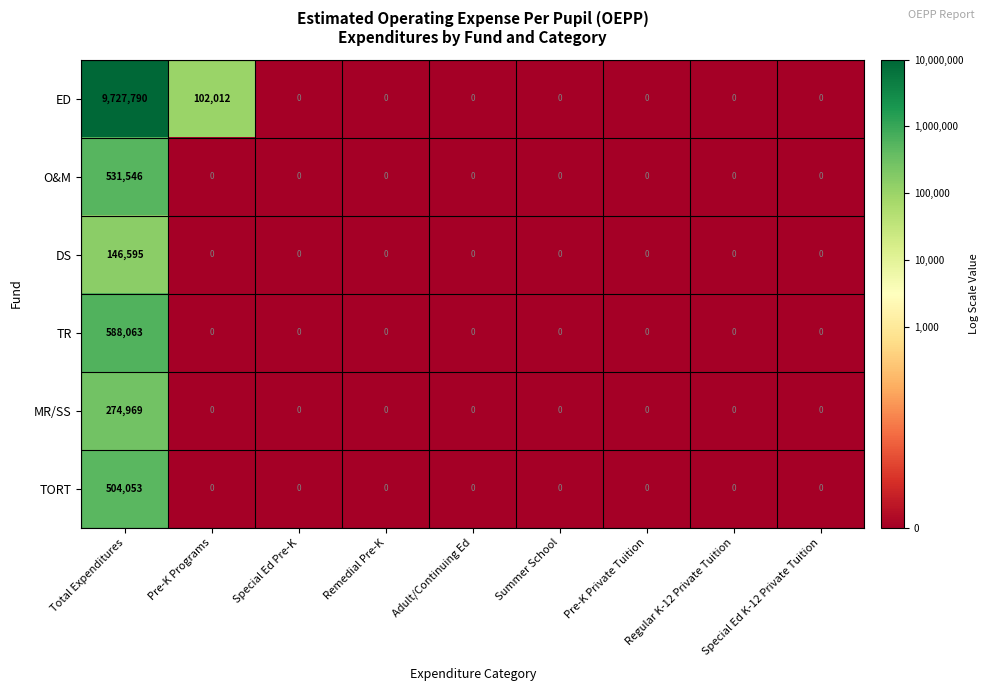

Which series has the largest total across all categories?

ED